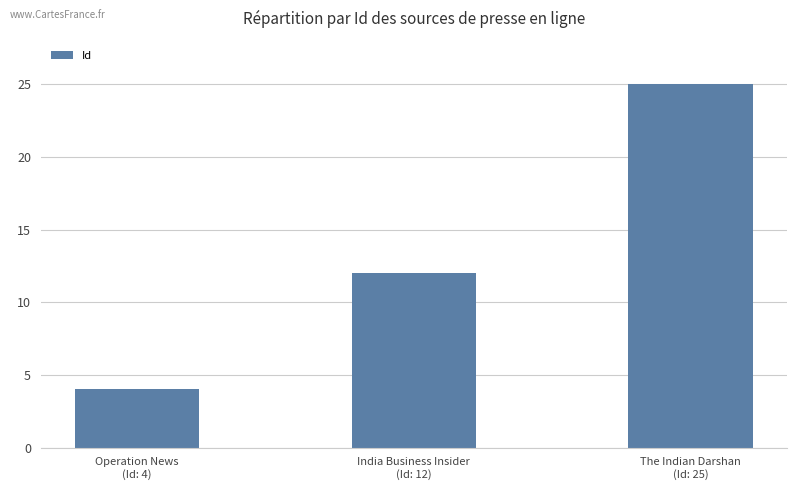

How many values are between 4 and 25?

3